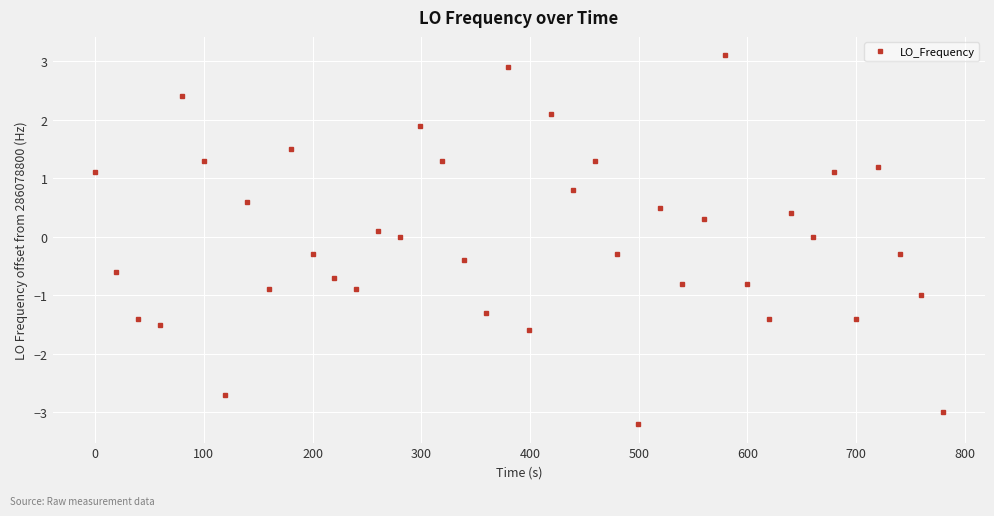

What is the difference between the second highest and second lowest values?

5.9